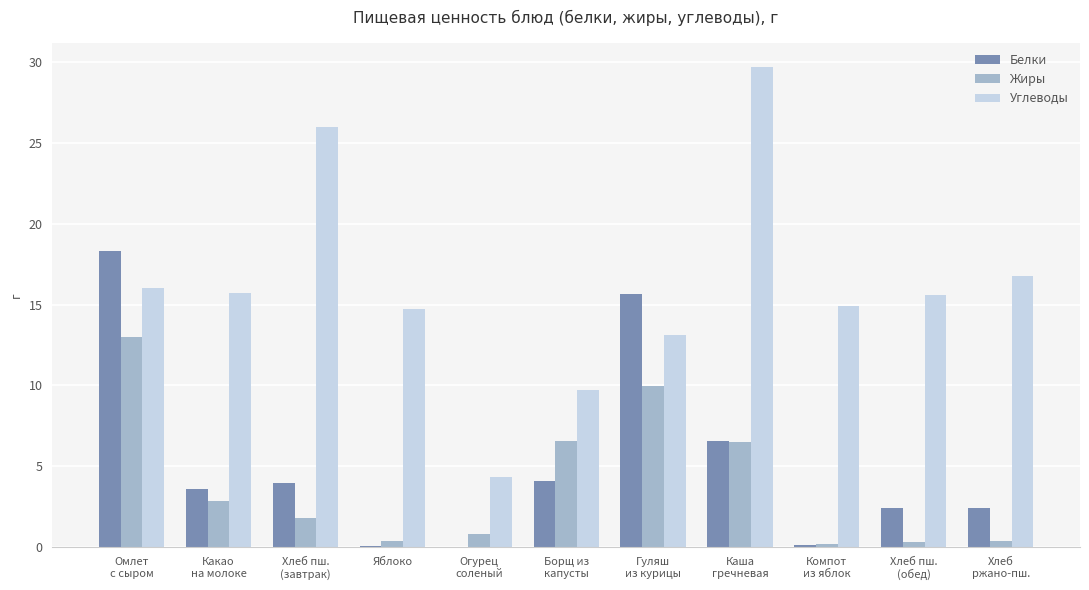

Is the value of Белки at Какао
на молоке greater than the value of Углеводы at Хлеб пш.
(обед)?

No